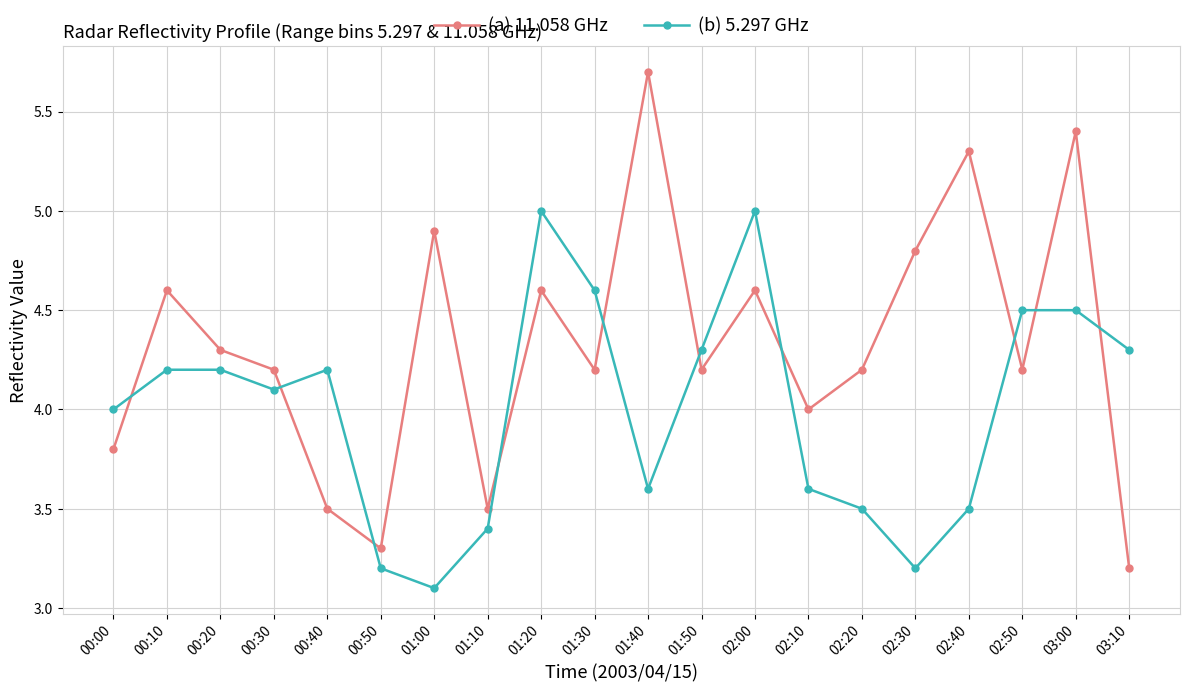

What is the difference between the maximum and minimum values in the (a) 11.058 GHz series?

2.5